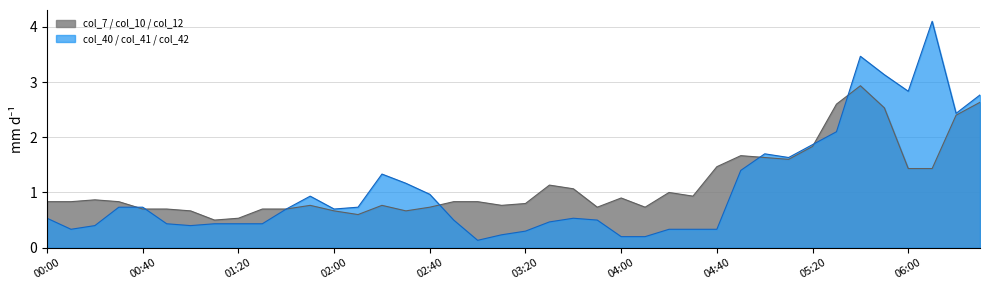

Rank the series by their maximum value, from highest to lowest.

col_40 / col_41 / col_42, col_7 / col_10 / col_12